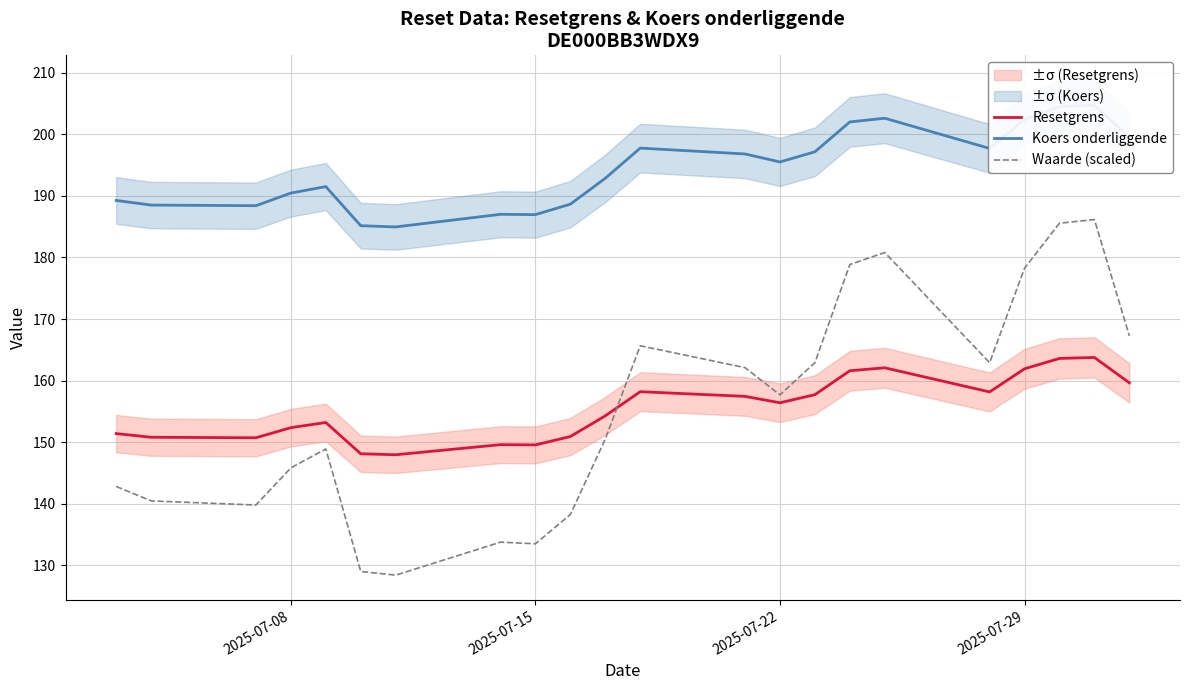

True or false: Waarde (scaled) and Resetgrens intersect in this chart.

True